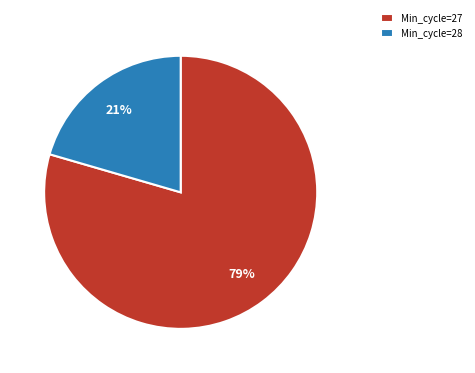

How many slices are in this pie chart?

2